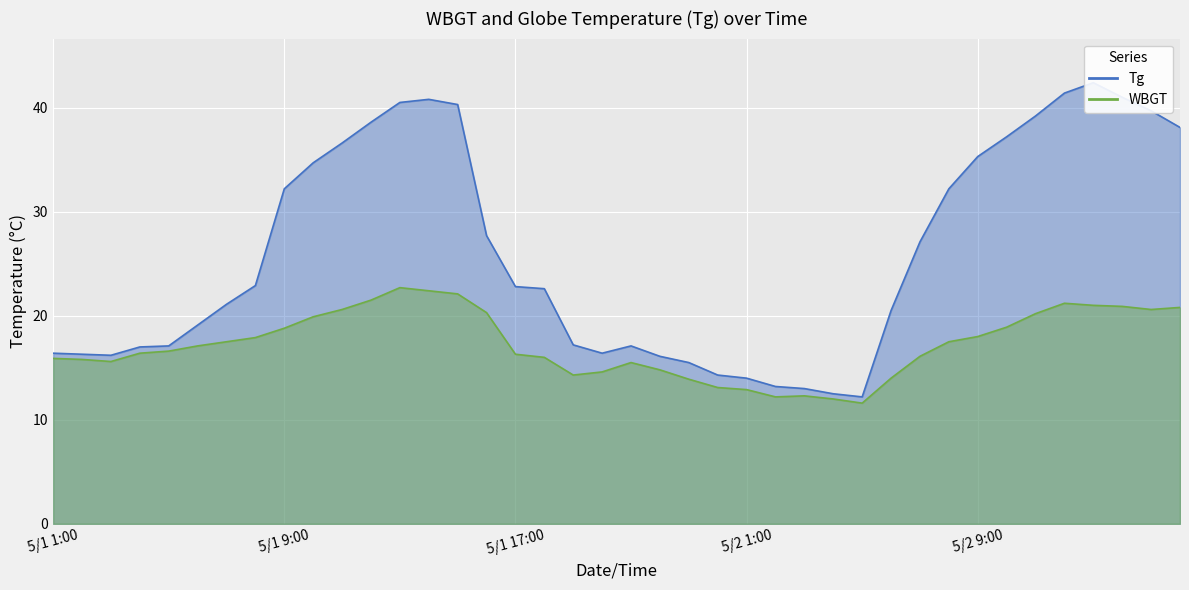

At which category does WBGT reach its first local valley?

5/1 3:00